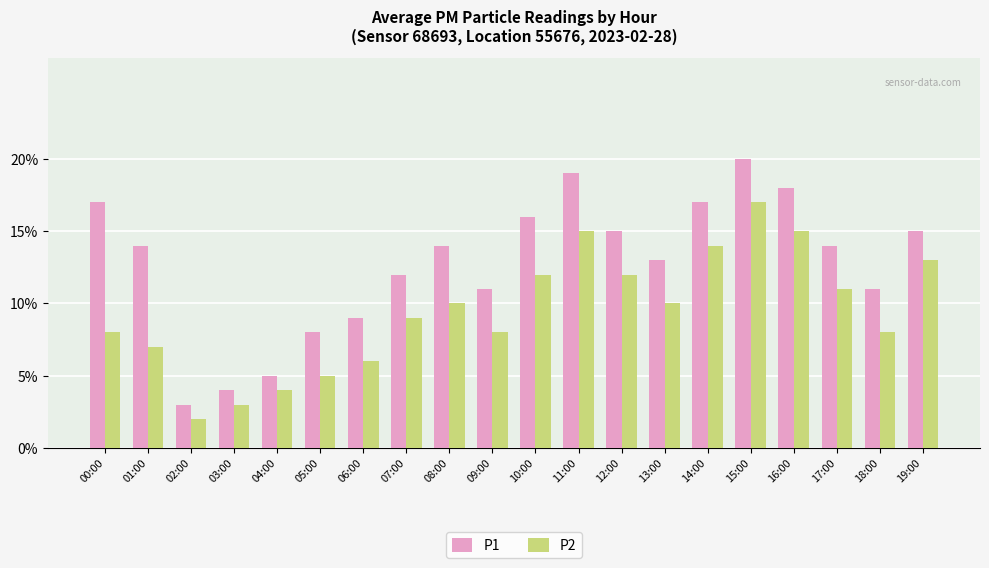

List the series in order of their peak value, lowest first.

P2, P1